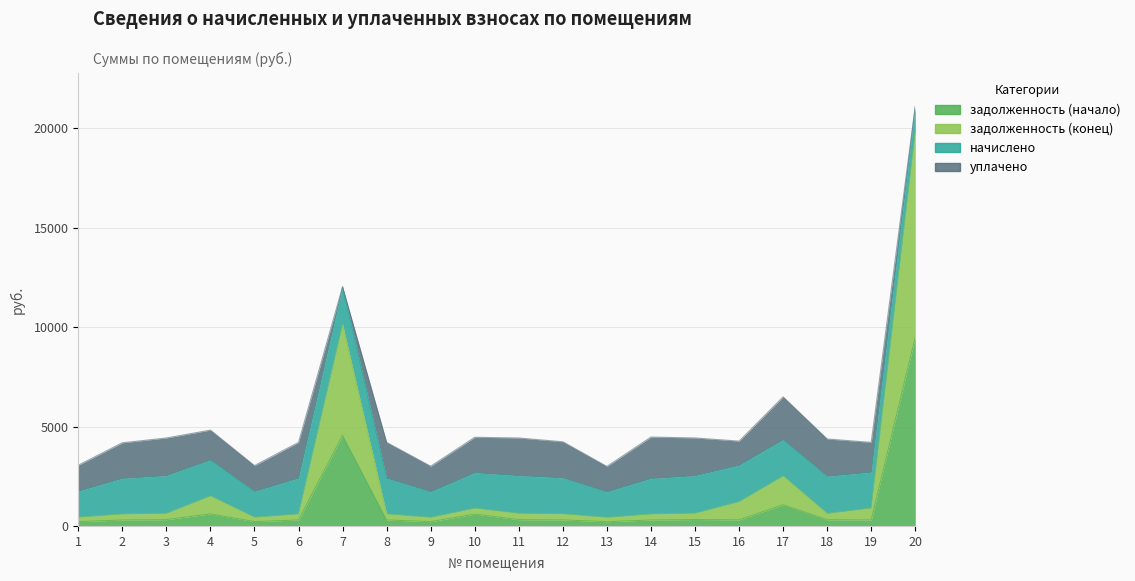

What is the minimum value shown in the chart?

213.5